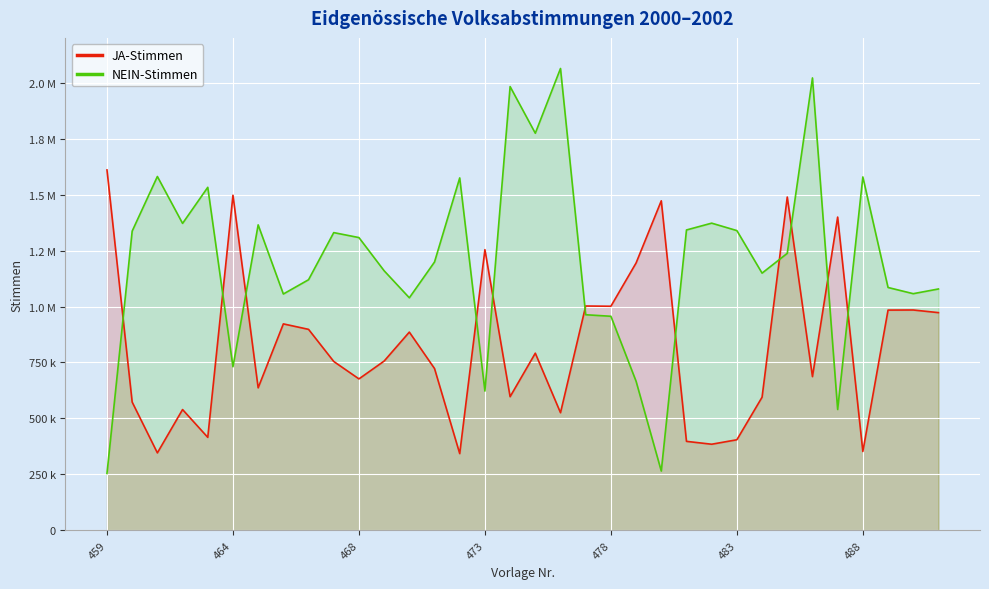

True or false: NEIN-Stimmen has more than 0 interior local peaks.

True